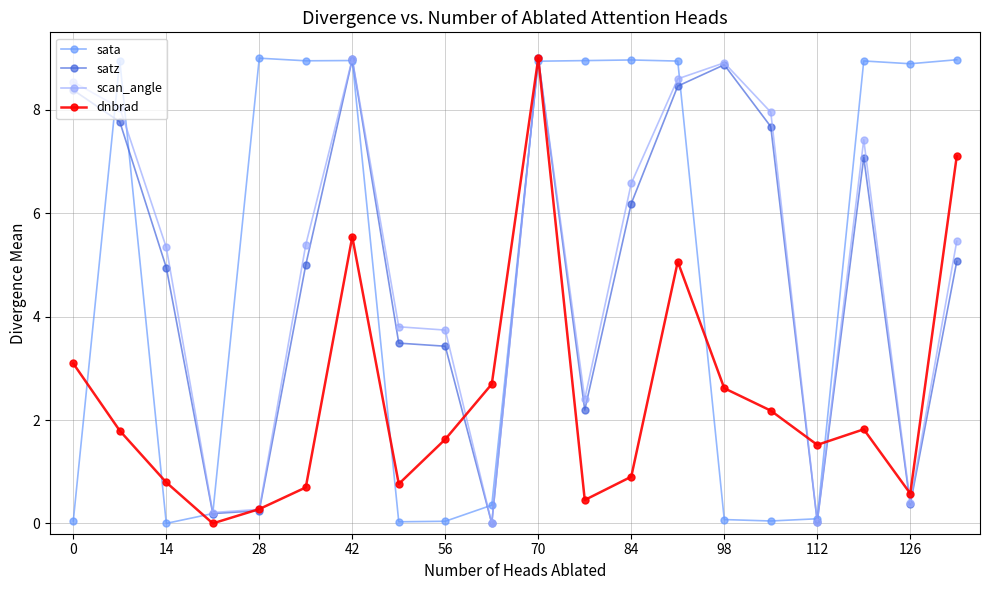

What is the highest value of the sata series?

9.0